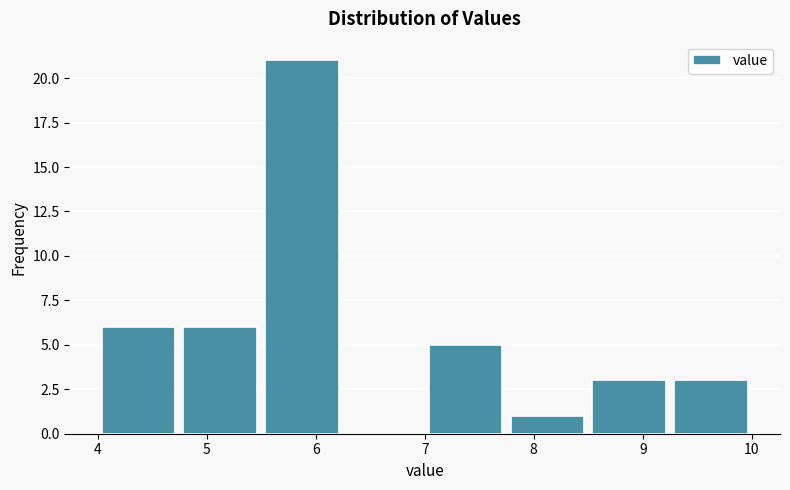

Reading left to right, list every bar in this chart as the range it spans on the x-axis followed by its height. Neither the bar edges nor the heights are printed on the chart, so give them approximately, as read against the axes.

4.00 to 4.75: 6
4.75 to 5.50: 6
5.50 to 6.25: 21
6.25 to 7.00: 0
7.00 to 7.75: 5
7.75 to 8.50: 1
8.50 to 9.25: 3
9.25 to 10.00: 3